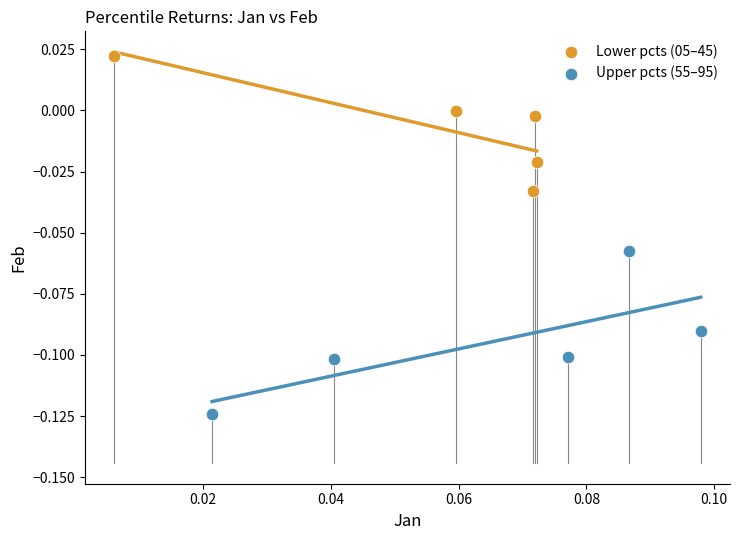

What are all the series names shown in the legend?

Lower pcts (05–45), Upper pcts (55–95)